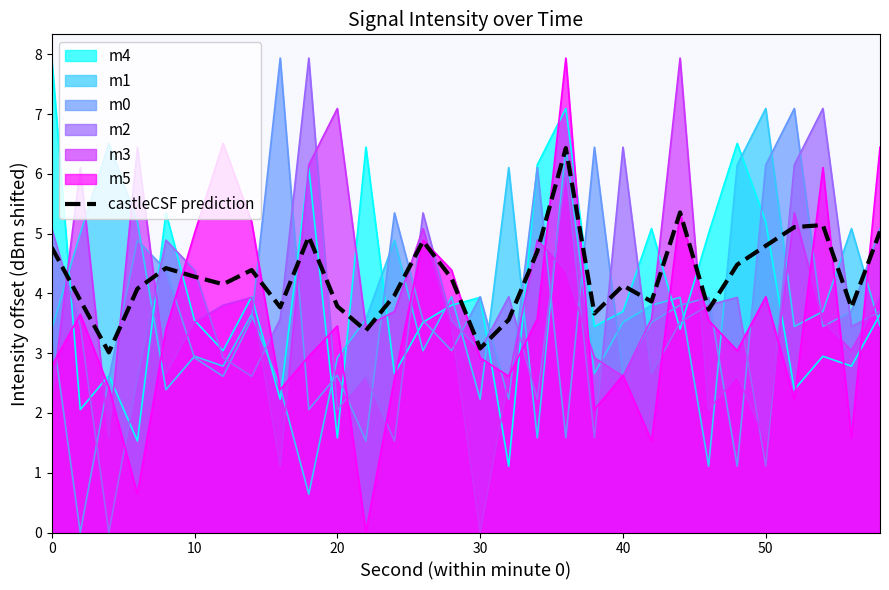

How many points are higher than both their immediate neighbors (excluding endpoints)?

8